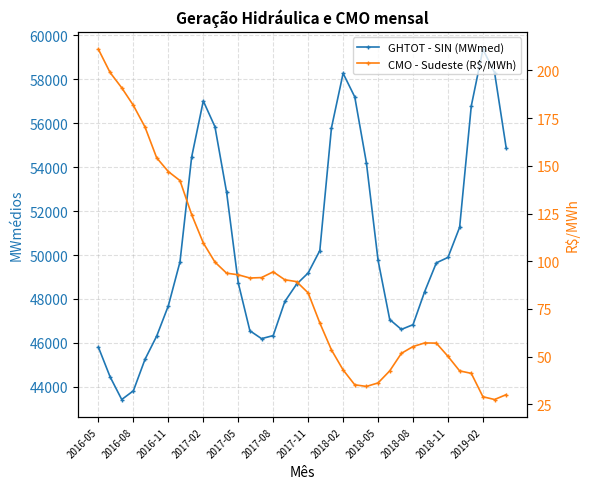

What is the highest value of the GHTOT - SIN (MWmed) series?

59363.5